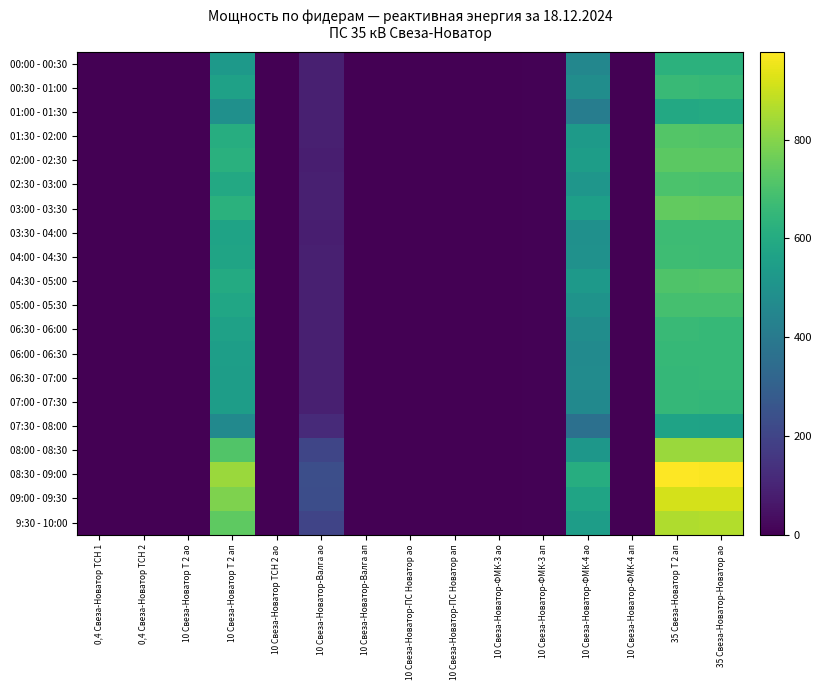

Reading right to left, list all the values displayed in this chart.

00:00 - 00:30: 35 Свеза-Новатор-Новатор ао=630.0	35 Свеза-Новатор Т 2 ап=630.0	10 Свеза-Новатор-ФМК-4 ап=0.0	10 Свеза-Новатор-ФМК-4 ао=451.2	10 Свеза-Новатор-ФМК-3 ап=4.8	10 Свеза-Новатор-ФМК-3 ао=0.0	10 Свеза-Новатор-ПС Новатор ап=0.0	10 Свеза-Новатор-ПС Новатор ао=0.0	10 Свеза-Новатор-Валга ап=0.0	10 Свеза-Новатор-Валга ао=86.4	10 Свеза-Новатор ТСН 2 ао=0.6	10 Свеза-Новатор Т 2 ап=528.0	10 Свеза-Новатор Т 2 ао=0.0	0,4 Свеза-Новатор ТСН 2=0.0	0,4 Свеза-Новатор ТСН 1=0.0
00:30 - 01:00: 35 Свеза-Новатор-Новатор ао=655.2	35 Свеза-Новатор Т 2 ап=663.6	10 Свеза-Новатор-ФМК-4 ап=0.0	10 Свеза-Новатор-ФМК-4 ао=481.2	10 Свеза-Новатор-ФМК-3 ап=6.0	10 Свеза-Новатор-ФМК-3 ао=0.0	10 Свеза-Новатор-ПС Новатор ап=0.0	10 Свеза-Новатор-ПС Новатор ао=0.0	10 Свеза-Новатор-Валга ап=0.0	10 Свеза-Новатор-Валга ао=85.2	10 Свеза-Новатор ТСН 2 ао=0.0	10 Свеза-Новатор Т 2 ап=560.0	10 Свеза-Новатор Т 2 ао=0.0	0,4 Свеза-Новатор ТСН 2=0.0	0,4 Свеза-Новатор ТСН 1=0.0
01:00 - 01:30: 35 Свеза-Новатор-Новатор ао=596.4	35 Свеза-Новатор Т 2 ап=592.2	10 Свеза-Новатор-ФМК-4 ап=0.0	10 Свеза-Новатор-ФМК-4 ао=415.2	10 Свеза-Новатор-ФМК-3 ап=6.0	10 Свеза-Новатор-ФМК-3 ао=0.0	10 Свеза-Новатор-ПС Новатор ап=0.0	10 Свеза-Новатор-ПС Новатор ао=0.0	10 Свеза-Новатор-Валга ап=0.0	10 Свеза-Новатор-Валга ао=87.6	10 Свеза-Новатор ТСН 2 ао=0.6	10 Свеза-Новатор Т 2 ап=492.0	10 Свеза-Новатор Т 2 ао=0.0	0,4 Свеза-Новатор ТСН 2=0.0	0,4 Свеза-Новатор ТСН 1=0.0
01:30 - 02:00: 35 Свеза-Новатор-Новатор ао=714.0	35 Свеза-Новатор Т 2 ап=718.2	10 Свеза-Новатор-ФМК-4 ап=0.0	10 Свеза-Новатор-ФМК-4 ао=531.6	10 Свеза-Новатор-ФМК-3 ап=4.8	10 Свеза-Новатор-ФМК-3 ао=0.0	10 Свеза-Новатор-ПС Новатор ап=0.0	10 Свеза-Новатор-ПС Новатор ао=0.0	10 Свеза-Новатор-Валга ап=0.0	10 Свеза-Новатор-Валга ао=86.4	10 Свеза-Новатор ТСН 2 ао=0.6	10 Свеза-Новатор Т 2 ап=608.0	10 Свеза-Новатор Т 2 ао=0.0	0,4 Свеза-Новатор ТСН 2=0.0	0,4 Свеза-Новатор ТСН 1=0.0
02:00 - 02:30: 35 Свеза-Новатор-Новатор ао=730.8	35 Свеза-Новатор Т 2 ап=730.8	10 Свеза-Новатор-ФМК-4 ап=0.0	10 Свеза-Новатор-ФМК-4 ао=543.6	10 Свеза-Новатор-ФМК-3 ап=6.0	10 Свеза-Новатор-ФМК-3 ао=0.0	10 Свеза-Новатор-ПС Новатор ап=0.0	10 Свеза-Новатор-ПС Новатор ао=0.0	10 Свеза-Новатор-Валга ап=0.0	10 Свеза-Новатор-Валга ао=84.0	10 Свеза-Новатор ТСН 2 ао=0.6	10 Свеза-Новатор Т 2 ап=620.0	10 Свеза-Новатор Т 2 ао=0.0	0,4 Свеза-Новатор ТСН 2=0.0	0,4 Свеза-Новатор ТСН 1=0.0
02:30 - 03:00: 35 Свеза-Новатор-Новатор ао=697.2	35 Свеза-Новатор Т 2 ап=701.4	10 Свеза-Новатор-ФМК-4 ап=0.0	10 Свеза-Новатор-ФМК-4 ао=512.4	10 Свеза-Новатор-ФМК-3 ап=6.0	10 Свеза-Новатор-ФМК-3 ао=0.0	10 Свеза-Новатор-ПС Новатор ап=0.0	10 Свеза-Новатор-ПС Новатор ао=0.0	10 Свеза-Новатор-Валга ап=0.0	10 Свеза-Новатор-Валга ао=86.4	10 Свеза-Новатор ТСН 2 ао=0.6	10 Свеза-Новатор Т 2 ап=592.0	10 Свеза-Новатор Т 2 ао=0.0	0,4 Свеза-Новатор ТСН 2=0.0	0,4 Свеза-Новатор ТСН 1=0.0
03:00 - 03:30: 35 Свеза-Новатор-Новатор ао=739.2	35 Свеза-Новатор Т 2 ап=743.4	10 Свеза-Новатор-ФМК-4 ап=0.0	10 Свеза-Новатор-ФМК-4 ао=550.8	10 Свеза-Новатор-ФМК-3 ап=4.8	10 Свеза-Новатор-ФМК-3 ао=0.0	10 Свеза-Новатор-ПС Новатор ап=0.0	10 Свеза-Новатор-ПС Новатор ао=0.0	10 Свеза-Новатор-Валга ап=0.0	10 Свеза-Новатор-Валга ао=85.2	10 Свеза-Новатор ТСН 2 ао=0.6	10 Свеза-Новатор Т 2 ап=624.0	10 Свеза-Новатор Т 2 ао=0.0	0,4 Свеза-Новатор ТСН 2=0.0	0,4 Свеза-Новатор ТСН 1=0.0
03:30 - 04:00: 35 Свеза-Новатор-Новатор ао=672.0	35 Свеза-Новатор Т 2 ап=672.0	10 Свеза-Новатор-ФМК-4 ап=0.0	10 Свеза-Новатор-ФМК-4 ао=490.8	10 Свеза-Новатор-ФМК-3 ап=6.0	10 Свеза-Новатор-ФМК-3 ао=0.0	10 Свеза-Новатор-ПС Новатор ап=0.0	10 Свеза-Новатор-ПС Новатор ао=0.0	10 Свеза-Новатор-Валга ап=0.0	10 Свеза-Новатор-Валга ао=84.0	10 Свеза-Новатор ТСН 2 ао=0.6	10 Свеза-Новатор Т 2 ап=568.0	10 Свеза-Новатор Т 2 ао=0.0	0,4 Свеза-Новатор ТСН 2=0.0	0,4 Свеза-Новатор ТСН 1=0.0
04:00 - 04:30: 35 Свеза-Новатор-Новатор ао=672.0	35 Свеза-Новатор Т 2 ап=676.2	10 Свеза-Новатор-ФМК-4 ап=0.0	10 Свеза-Новатор-ФМК-4 ао=493.2	10 Свеза-Новатор-ФМК-3 ап=6.0	10 Свеза-Новатор-ФМК-3 ао=0.0	10 Свеза-Новатор-ПС Новатор ап=0.0	10 Свеза-Новатор-ПС Новатор ао=0.0	10 Свеза-Новатор-Валга ап=0.0	10 Свеза-Новатор-Валга ао=86.4	10 Свеза-Новатор ТСН 2 ао=0.6	10 Свеза-Новатор Т 2 ап=572.0	10 Свеза-Новатор Т 2 ао=0.0	0,4 Свеза-Новатор ТСН 2=0.0	0,4 Свеза-Новатор ТСН 1=0.0
04:30 - 05:00: 35 Свеза-Новатор-Новатор ао=714.0	35 Свеза-Новатор Т 2 ап=709.8	10 Свеза-Новатор-ФМК-4 ап=0.0	10 Свеза-Новатор-ФМК-4 ао=525.6	10 Свеза-Новатор-ФМК-3 ап=4.8	10 Свеза-Новатор-ФМК-3 ао=0.0	10 Свеза-Новатор-ПС Новатор ап=0.0	10 Свеза-Новатор-ПС Новатор ао=0.0	10 Свеза-Новатор-Валга ап=0.0	10 Свеза-Новатор-Валга ао=85.2	10 Свеза-Новатор ТСН 2 ао=0.6	10 Свеза-Новатор Т 2 ап=600.0	10 Свеза-Новатор Т 2 ао=0.0	0,4 Свеза-Новатор ТСН 2=0.0	0,4 Свеза-Новатор ТСН 1=0.0
05:00 - 05:30: 35 Свеза-Новатор-Новатор ао=688.8	35 Свеза-Новатор Т 2 ап=688.8	10 Свеза-Новатор-ФМК-4 ап=0.0	10 Свеза-Новатор-ФМК-4 ао=502.8	10 Свеза-Новатор-ФМК-3 ап=6.0	10 Свеза-Новатор-ФМК-3 ао=0.0	10 Свеза-Новатор-ПС Новатор ап=0.0	10 Свеза-Новатор-ПС Новатор ао=0.0	10 Свеза-Новатор-Валга ап=0.0	10 Свеза-Новатор-Валга ао=87.6	10 Свеза-Новатор ТСН 2 ао=0.0	10 Свеза-Новатор Т 2 ап=580.0	10 Свеза-Новатор Т 2 ао=0.0	0,4 Свеза-Новатор ТСН 2=0.0	0,4 Свеза-Новатор ТСН 1=0.0
06:30 - 06:00: 35 Свеза-Новатор-Новатор ао=655.2	35 Свеза-Новатор Т 2 ап=663.6	10 Свеза-Новатор-ФМК-4 ап=0.0	10 Свеза-Новатор-ФМК-4 ао=480.0	10 Свеза-Новатор-ФМК-3 ап=6.0	10 Свеза-Новатор-ФМК-3 ао=0.0	10 Свеза-Новатор-ПС Новатор ап=0.0	10 Свеза-Новатор-ПС Новатор ао=0.0	10 Свеза-Новатор-Валга ап=0.0	10 Свеза-Новатор-Валга ао=86.4	10 Свеза-Новатор ТСН 2 ао=0.6	10 Свеза-Новатор Т 2 ап=560.0	10 Свеза-Новатор Т 2 ао=0.0	0,4 Свеза-Новатор ТСН 2=0.0	0,4 Свеза-Новатор ТСН 1=0.0
06:00 - 06:30: 35 Свеза-Новатор-Новатор ао=655.2	35 Свеза-Новатор Т 2 ап=655.2	10 Свеза-Новатор-ФМК-4 ап=0.0	10 Свеза-Новатор-ФМК-4 ао=469.2	10 Свеза-Новатор-ФМК-3 ап=4.8	10 Свеза-Новатор-ФМК-3 ао=0.0	10 Свеза-Новатор-ПС Новатор ап=0.0	10 Свеза-Новатор-ПС Новатор ао=0.0	10 Свеза-Новатор-Валга ап=0.0	10 Свеза-Новатор-Валга ао=87.6	10 Свеза-Новатор ТСН 2 ао=0.6	10 Свеза-Новатор Т 2 ап=548.0	10 Свеза-Новатор Т 2 ао=0.0	0,4 Свеза-Новатор ТСН 2=0.0	0,4 Свеза-Новатор ТСН 1=0.0
06:30 - 07:00: 35 Свеза-Новатор-Новатор ао=655.2	35 Свеза-Новатор Т 2 ап=651.0	10 Свеза-Новатор-ФМК-4 ап=0.0	10 Свеза-Новатор-ФМК-4 ао=470.4	10 Свеза-Новатор-ФМК-3 ап=6.0	10 Свеза-Новатор-ФМК-3 ао=0.0	10 Свеза-Новатор-ПС Новатор ап=0.0	10 Свеза-Новатор-ПС Новатор ао=0.0	10 Свеза-Новатор-Валга ап=0.0	10 Свеза-Новатор-Валга ао=86.4	10 Свеза-Новатор ТСН 2 ао=0.6	10 Свеза-Новатор Т 2 ап=544.0	10 Свеза-Новатор Т 2 ао=0.0	0,4 Свеза-Новатор ТСН 2=0.0	0,4 Свеза-Новатор ТСН 1=0.0
07:00 - 07:30: 35 Свеза-Новатор-Новатор ао=646.8	35 Свеза-Новатор Т 2 ап=651.0	10 Свеза-Новатор-ФМК-4 ап=0.0	10 Свеза-Новатор-ФМК-4 ао=464.4	10 Свеза-Новатор-ФМК-3 ап=4.8	10 Свеза-Новатор-ФМК-3 ао=0.0	10 Свеза-Новатор-ПС Новатор ап=0.0	10 Свеза-Новатор-ПС Новатор ао=0.0	10 Свеза-Новатор-Валга ап=0.0	10 Свеза-Новатор-Валга ао=85.2	10 Свеза-Новатор ТСН 2 ао=0.6	10 Свеза-Новатор Т 2 ап=544.0	10 Свеза-Новатор Т 2 ао=0.0	0,4 Свеза-Новатор ТСН 2=0.0	0,4 Свеза-Новатор ТСН 1=0.0
07:30 - 08:00: 35 Свеза-Новатор-Новатор ао=562.8	35 Свеза-Новатор Т 2 ап=567.0	10 Свеза-Новатор-ФМК-4 ап=0.0	10 Свеза-Новатор-ФМК-4 ао=362.4	10 Свеза-Новатор-ФМК-3 ап=6.0	10 Свеза-Новатор-ФМК-3 ао=0.0	10 Свеза-Новатор-ПС Новатор ап=0.0	10 Свеза-Новатор-ПС Новатор ао=0.0	10 Свеза-Новатор-Валга ап=0.0	10 Свеза-Новатор-Валга ао=115.2	10 Свеза-Новатор ТСН 2 ао=0.0	10 Свеза-Новатор Т 2 ап=464.0	10 Свеза-Новатор Т 2 ао=0.0	0,4 Свеза-Новатор ТСН 2=0.0	0,4 Свеза-Новатор ТСН 1=0.0
08:00 - 08:30: 35 Свеза-Новатор-Новатор ао=831.6	35 Свеза-Новатор Т 2 ап=831.6	10 Свеза-Новатор-ФМК-4 ап=0.0	10 Свеза-Новатор-ФМК-4 ао=517.2	10 Свеза-Новатор-ФМК-3 ап=6.0	10 Свеза-Новатор-ФМК-3 ао=0.0	10 Свеза-Новатор-ПС Новатор ап=0.0	10 Свеза-Новатор-ПС Новатор ао=0.0	10 Свеза-Новатор-Валга ап=0.0	10 Свеза-Новатор-Валга ао=205.2	10 Свеза-Новатор ТСН 2 ао=0.6	10 Свеза-Новатор Т 2 ап=712.0	10 Свеза-Новатор Т 2 ао=0.0	0,4 Свеза-Новатор ТСН 2=0.0	0,4 Свеза-Новатор ТСН 1=0.0
08:30 - 09:00: 35 Свеза-Новатор-Новатор ао=974.4	35 Свеза-Новатор Т 2 ап=978.6	10 Свеза-Новатор-ФМК-4 ап=0.0	10 Свеза-Новатор-ФМК-4 ао=610.8	10 Свеза-Новатор-ФМК-3 ап=4.8	10 Свеза-Новатор-ФМК-3 ао=0.0	10 Свеза-Новатор-ПС Новатор ап=0.0	10 Свеза-Новатор-ПС Новатор ао=0.0	10 Свеза-Новатор-Валга ап=0.0	10 Свеза-Новатор-Валга ао=234.0	10 Свеза-Новатор ТСН 2 ао=0.6	10 Свеза-Новатор Т 2 ап=832.0	10 Свеза-Новатор Т 2 ао=0.0	0,4 Свеза-Новатор ТСН 2=0.0	0,4 Свеза-Новатор ТСН 1=0.0
09:00 - 09:30: 35 Свеза-Новатор-Новатор ао=915.6	35 Свеза-Новатор Т 2 ап=915.6	10 Свеза-Новатор-ФМК-4 ап=0.0	10 Свеза-Новатор-ФМК-4 ао=570.0	10 Свеза-Новатор-ФМК-3 ап=6.0	10 Свеза-Новатор-ФМК-3 ао=0.0	10 Свеза-Новатор-ПС Новатор ап=0.0	10 Свеза-Новатор-ПС Новатор ао=0.0	10 Свеза-Новатор-Валга ап=0.0	10 Свеза-Новатор-Валга ао=231.6	10 Свеза-Новатор ТСН 2 ао=0.6	10 Свеза-Новатор Т 2 ап=788.0	10 Свеза-Новатор Т 2 ао=0.0	0,4 Свеза-Новатор ТСН 2=0.0	0,4 Свеза-Новатор ТСН 1=0.0
9:30 - 10:00: 35 Свеза-Новатор-Новатор ао=865.2	35 Свеза-Новатор Т 2 ап=861.0	10 Свеза-Новатор-ФМК-4 ап=0.0	10 Свеза-Новатор-ФМК-4 ао=546.0	10 Свеза-Новатор-ФМК-3 ап=4.8	10 Свеза-Новатор-ФМК-3 ао=0.0	10 Свеза-Новатор-ПС Новатор ап=0.0	10 Свеза-Новатор-ПС Новатор ао=0.0	10 Свеза-Новатор-Валга ап=0.0	10 Свеза-Новатор-Валга ао=200.4	10 Свеза-Новатор ТСН 2 ао=0.0	10 Свеза-Новатор Т 2 ап=736.0	10 Свеза-Новатор Т 2 ао=0.0	0,4 Свеза-Новатор ТСН 2=0.0	0,4 Свеза-Новатор ТСН 1=0.0